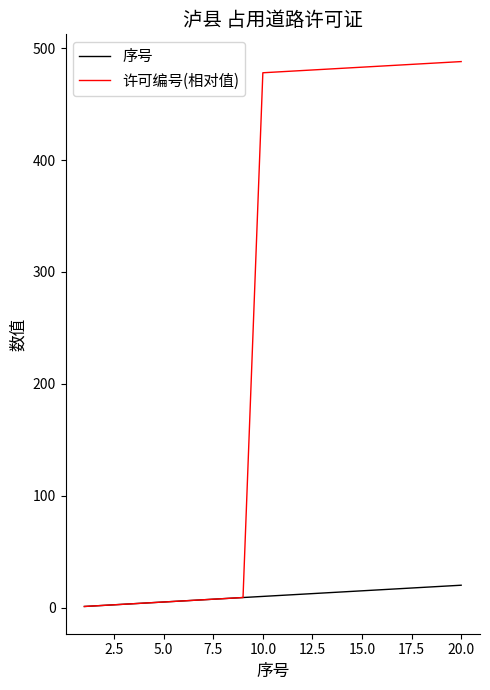

List the series in order of their overall mean, highest first.

许可编号(相对值), 序号